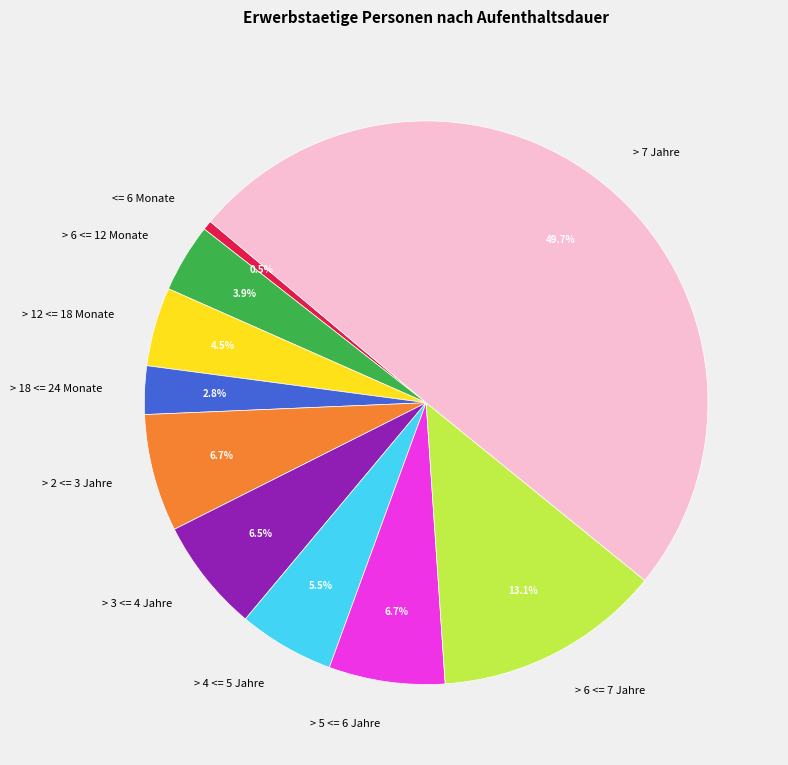

What is the largest slice in the pie chart?

> 7 Jahre